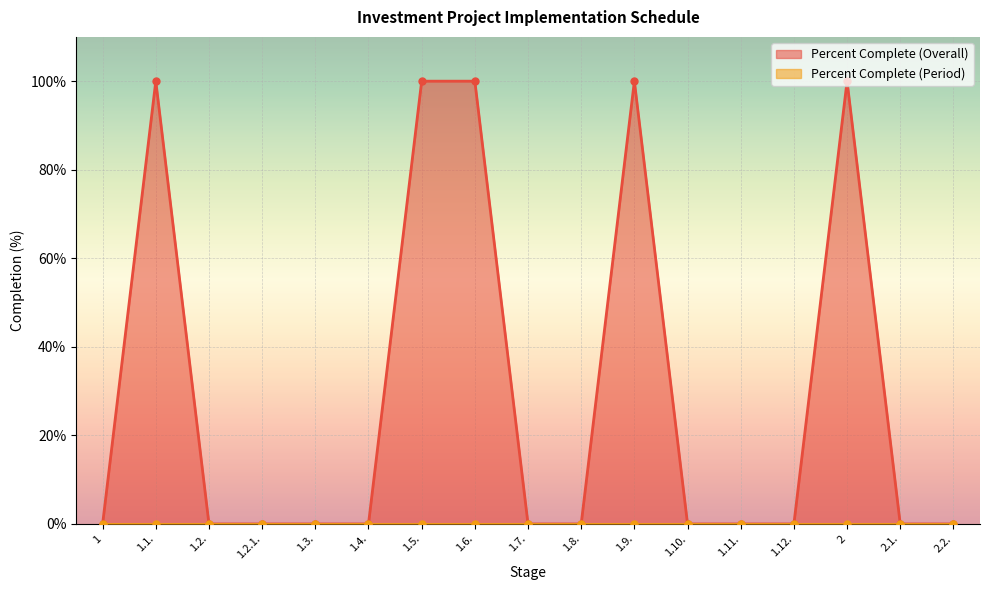

How many lines are shown in the chart?

1